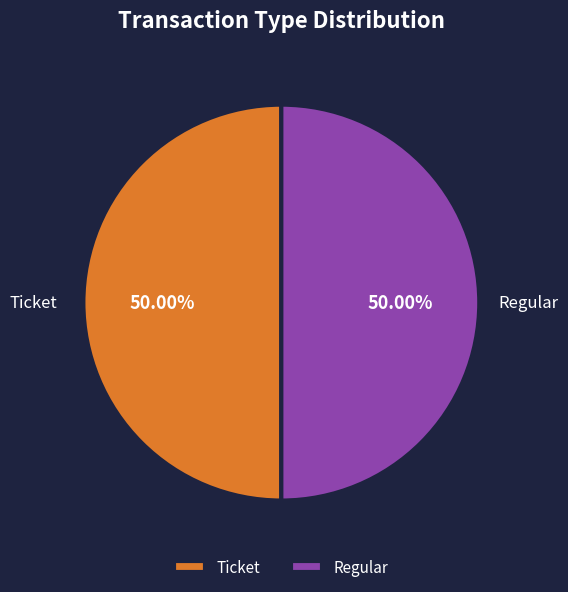

Do Ticket and Regular together represent more than half of the pie?

Yes